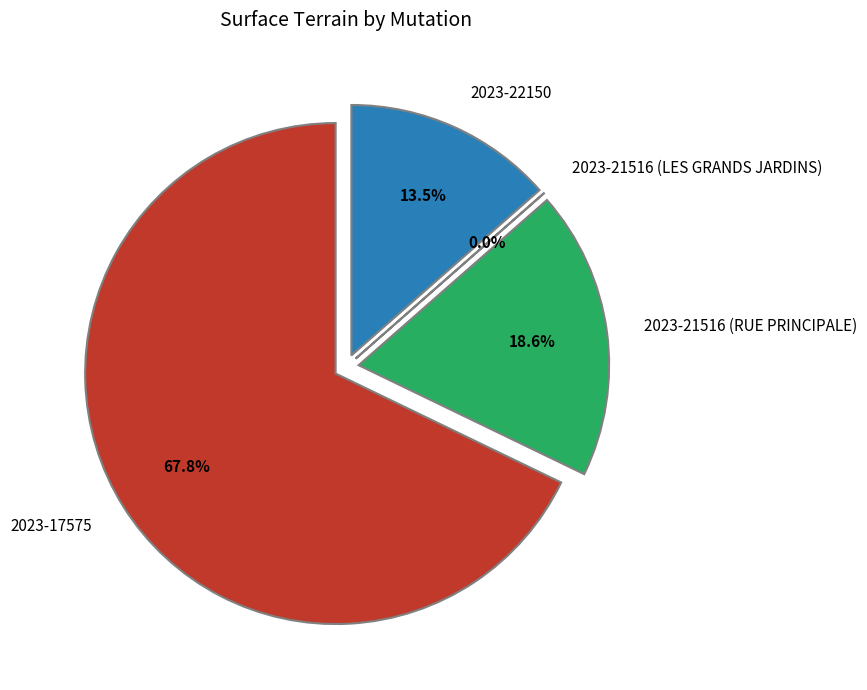

How much of the chart is everything except 2023-22150?

86.5%